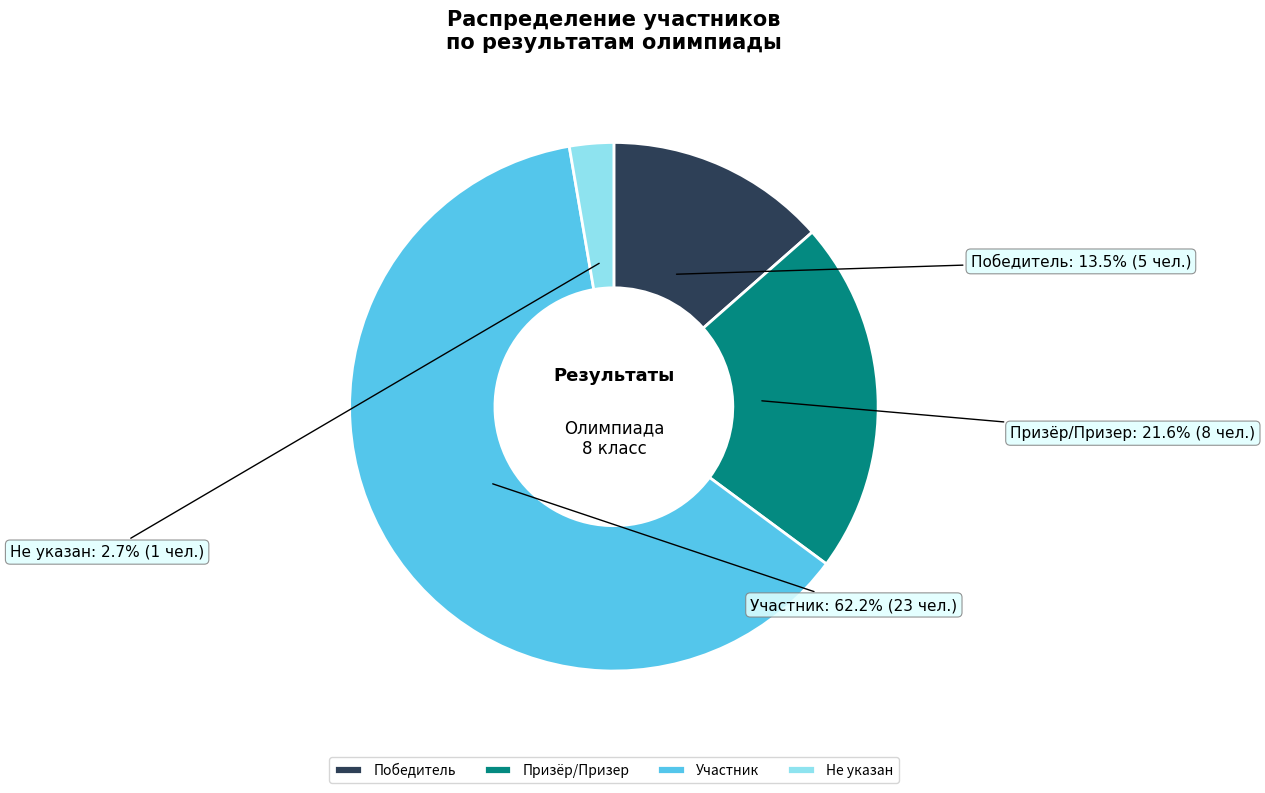

What percentage do Участник and Победитель together represent?

75.7%